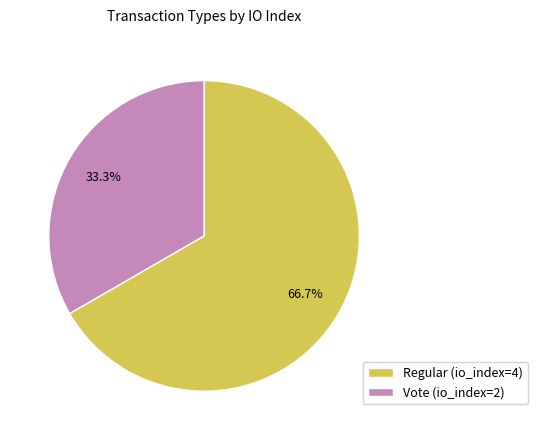

Does Regular (io_index=4) account for over 50% of the chart?

Yes